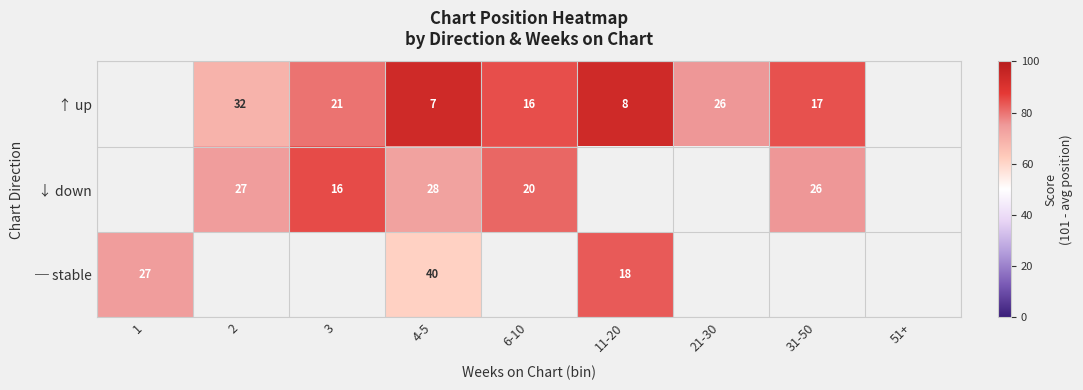

Count the number of categories in the chart.

9